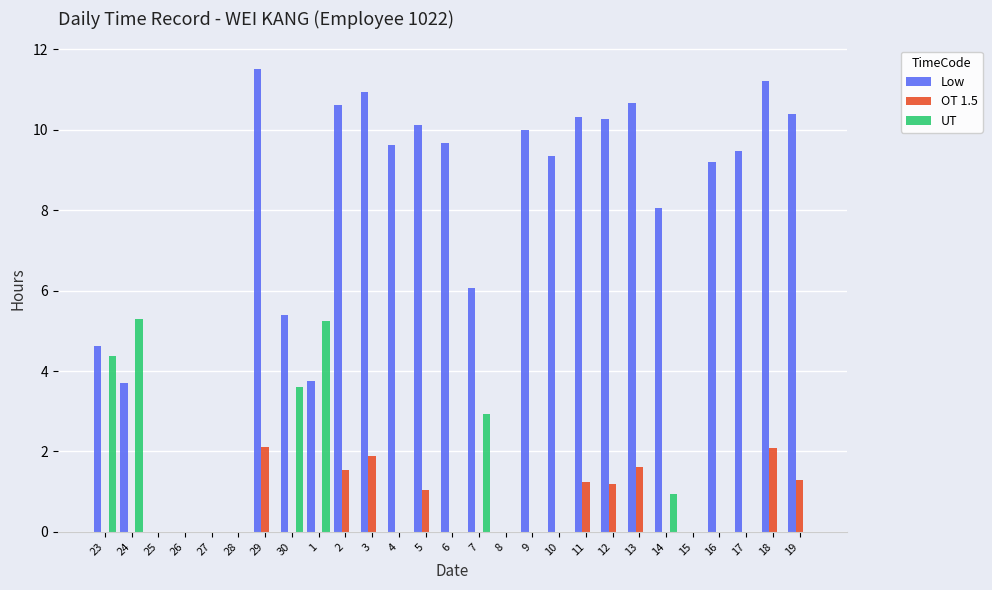

Between 24 and 27, which series saw the biggest shift?

UT